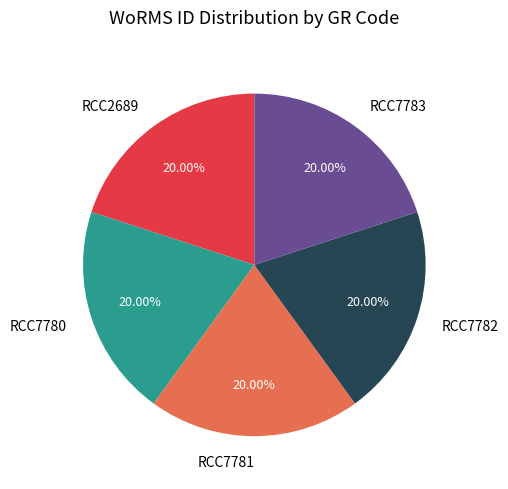

Does any single category account for the majority?

No